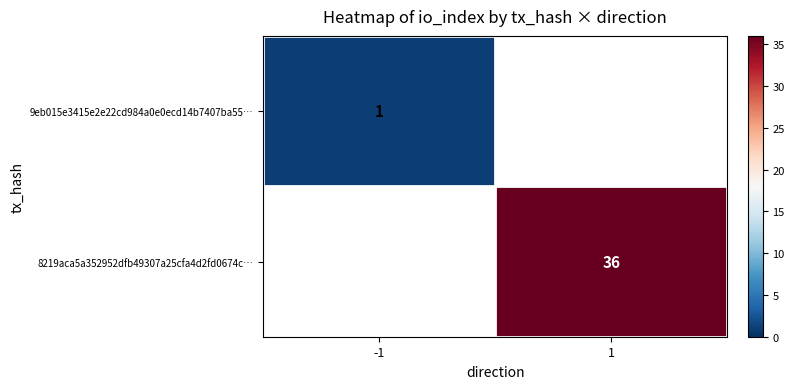

What is the sum of all 8219aca5a352952dfb49307a25cfa4d2fd0674c… values?

36